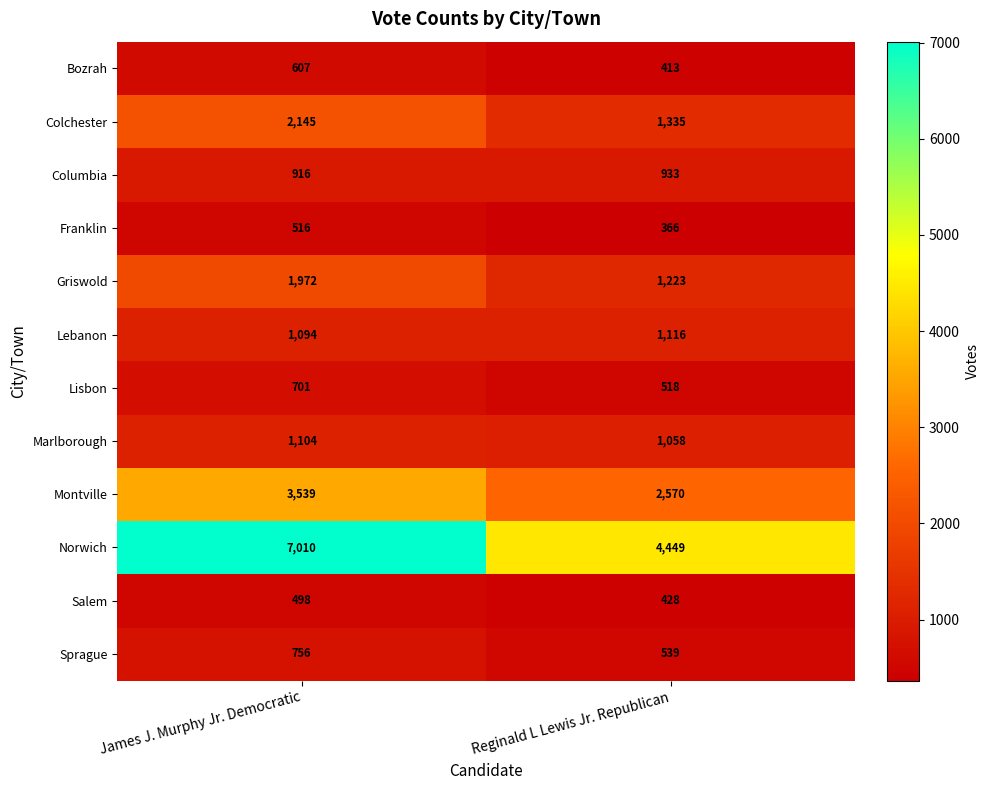

True or false: Griswold has a value of 1603 at Reginald L Lewis Jr. Republican.

False